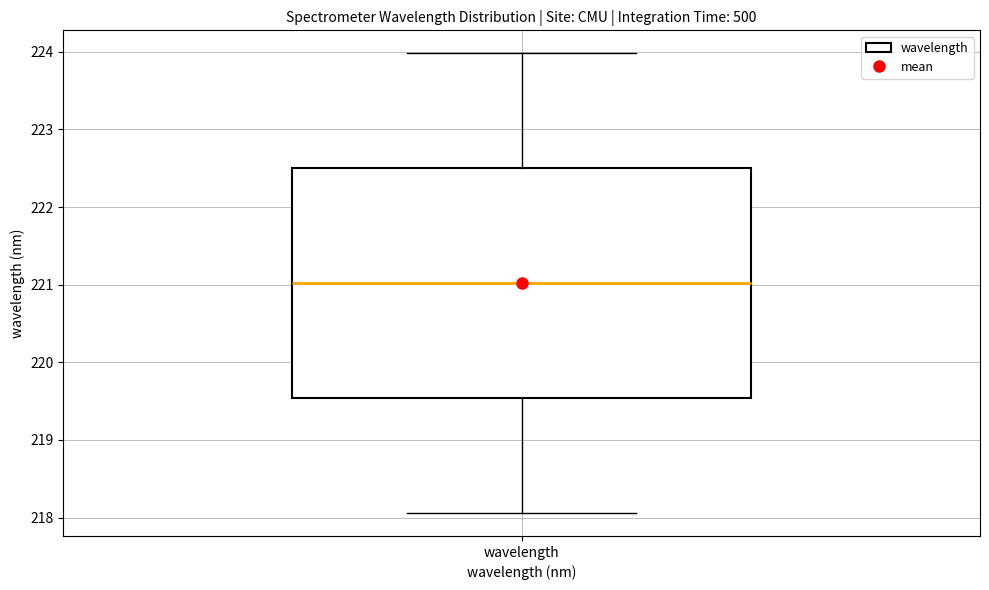

Where does the upper whisker of the box for wavelength end on the y-axis? The values are not printed on the chart, so give them approximately, as read against the axis.

224.0